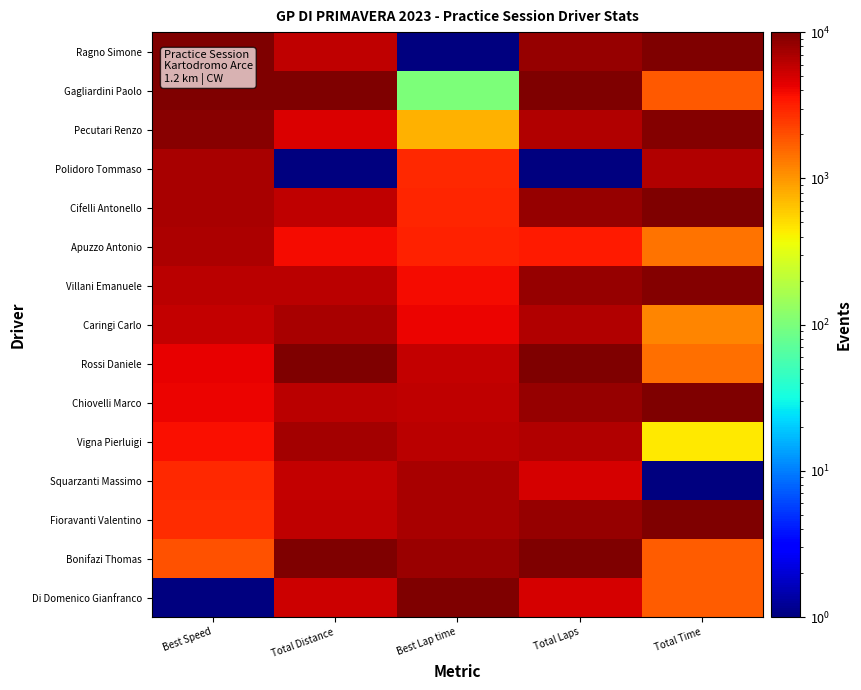

What is the total value across all series at Total Time?

74930.0